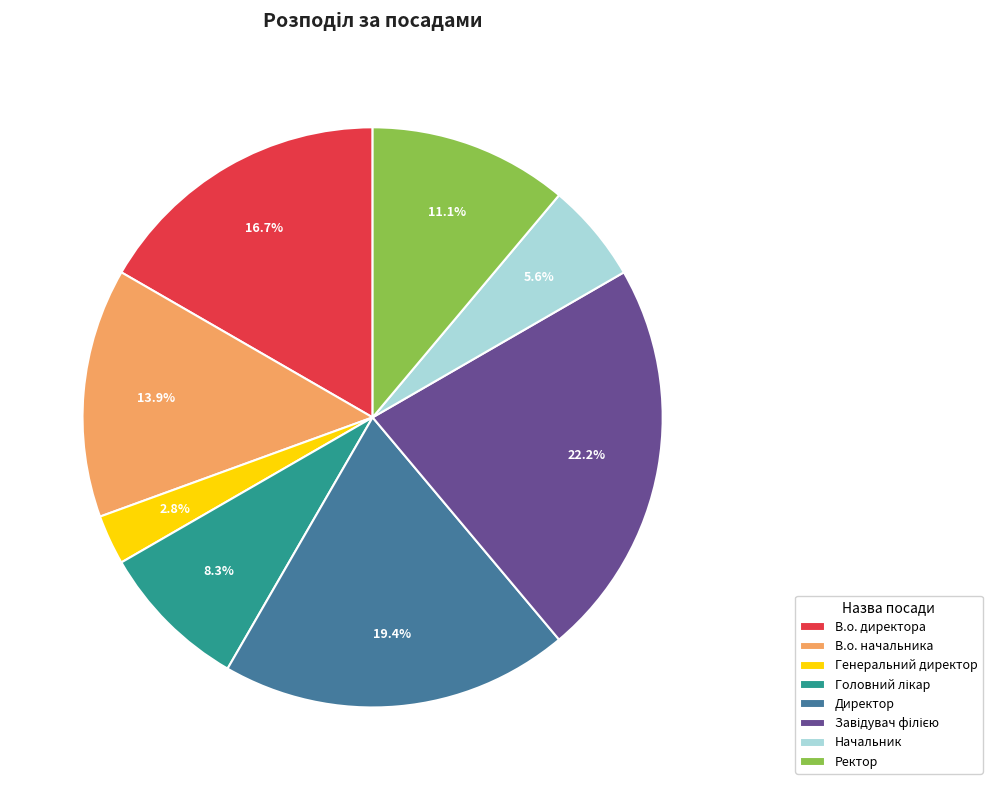

How many segments does this pie chart have?

8